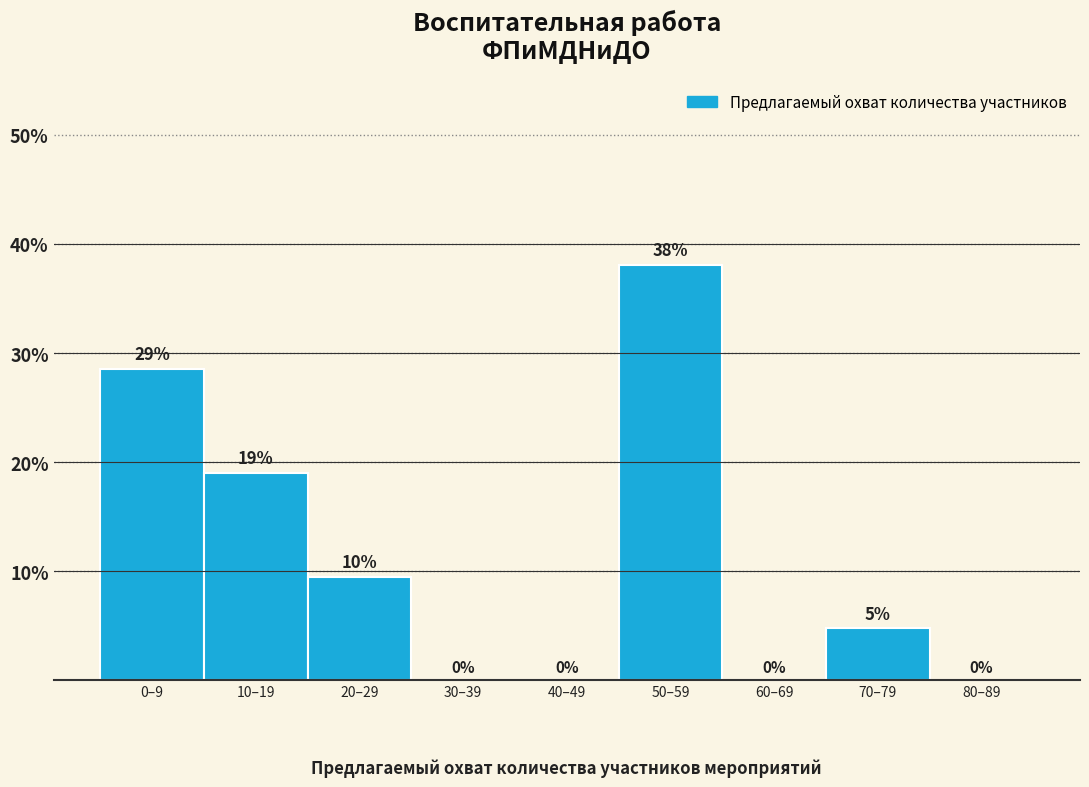

The value at 20–29 is 9.5. True or false?

True